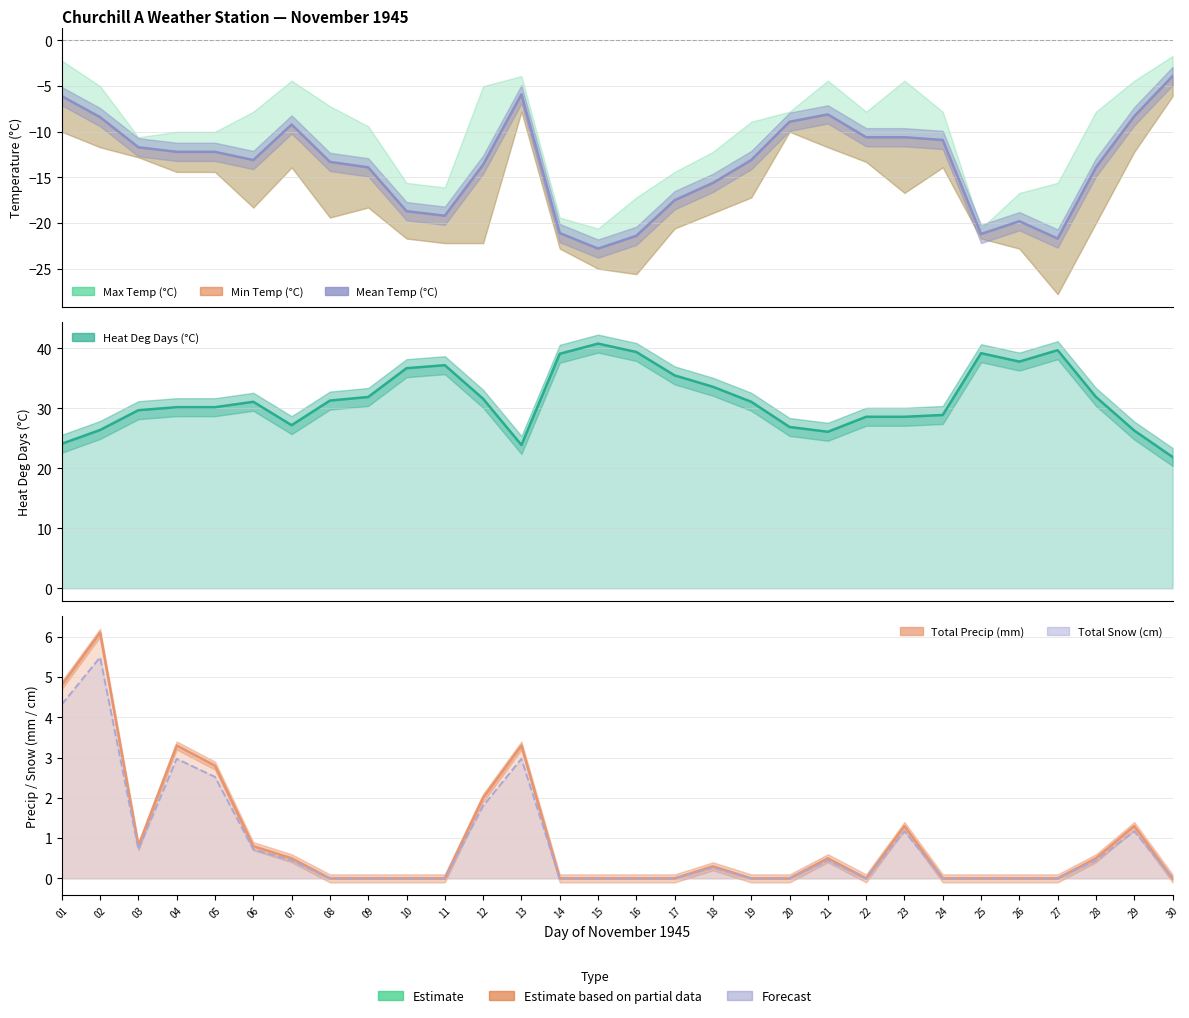

What is the difference between the maximum and minimum values in the Total Precip (mm) series?

6.1